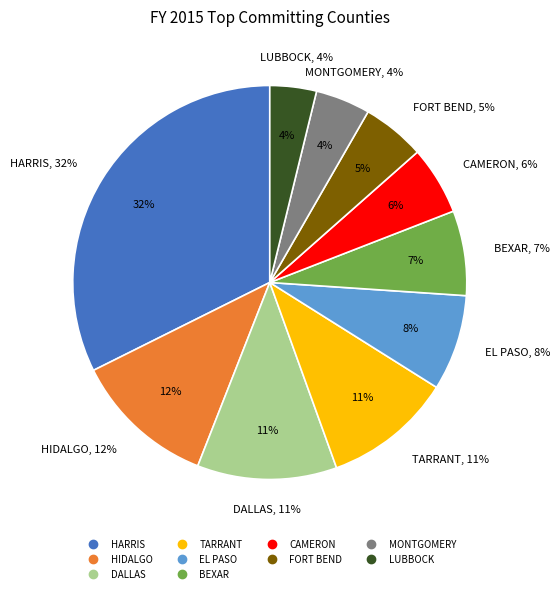

What is the total percentage of HARRIS and LUBBOCK?

36.2%